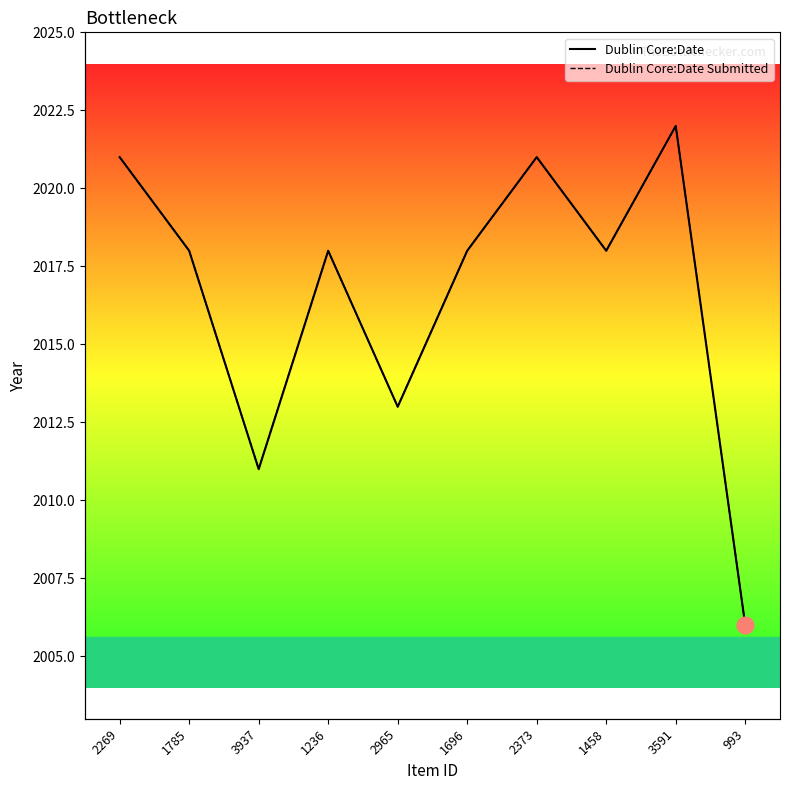

What is the total value across all series at 993?

4012